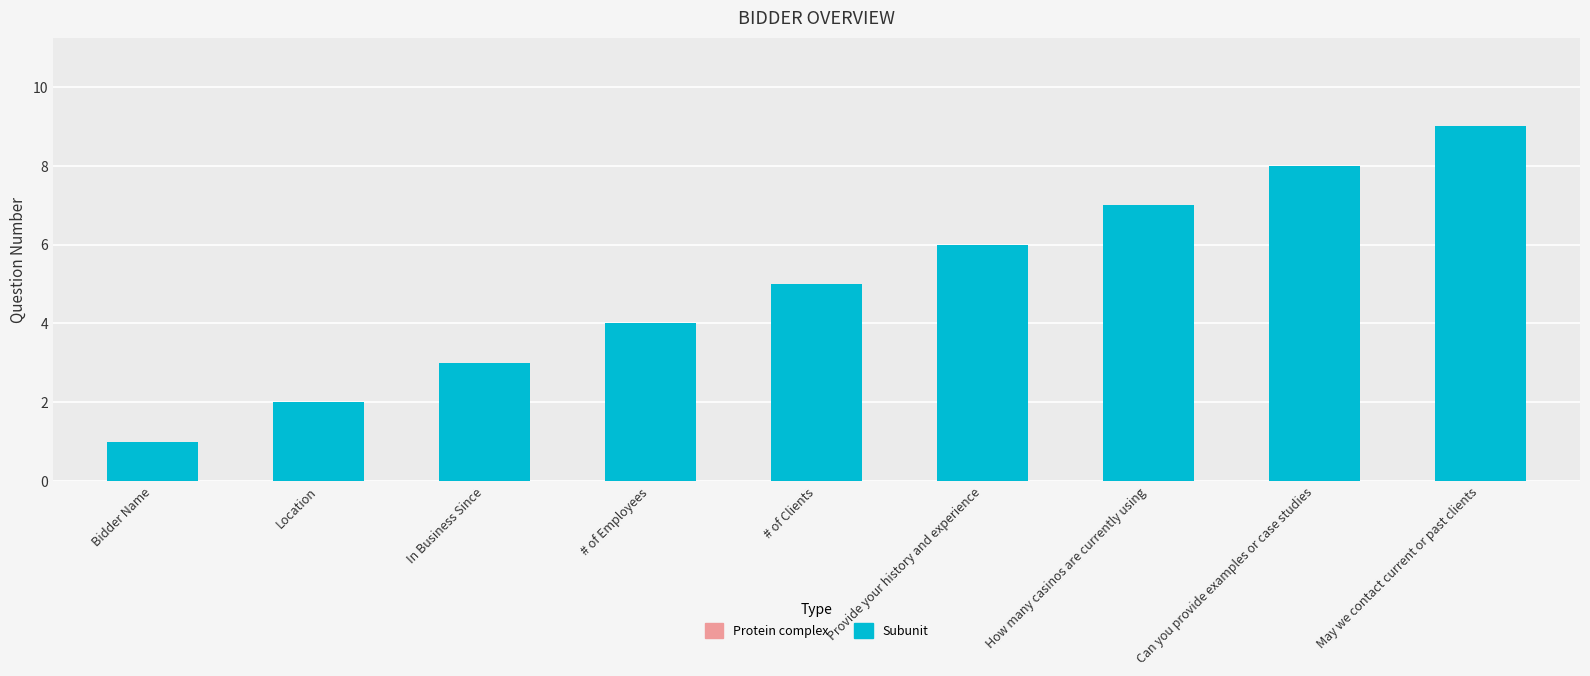

How many values are between 3 and 7?

5